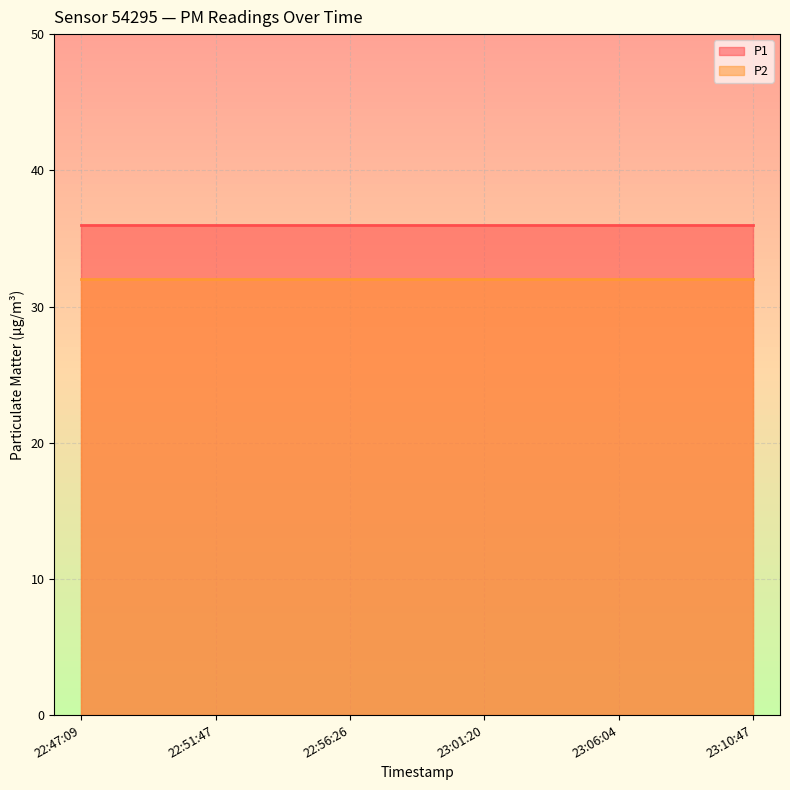

At which label does P2 reach its minimum?

2022-10-16T22:47:09